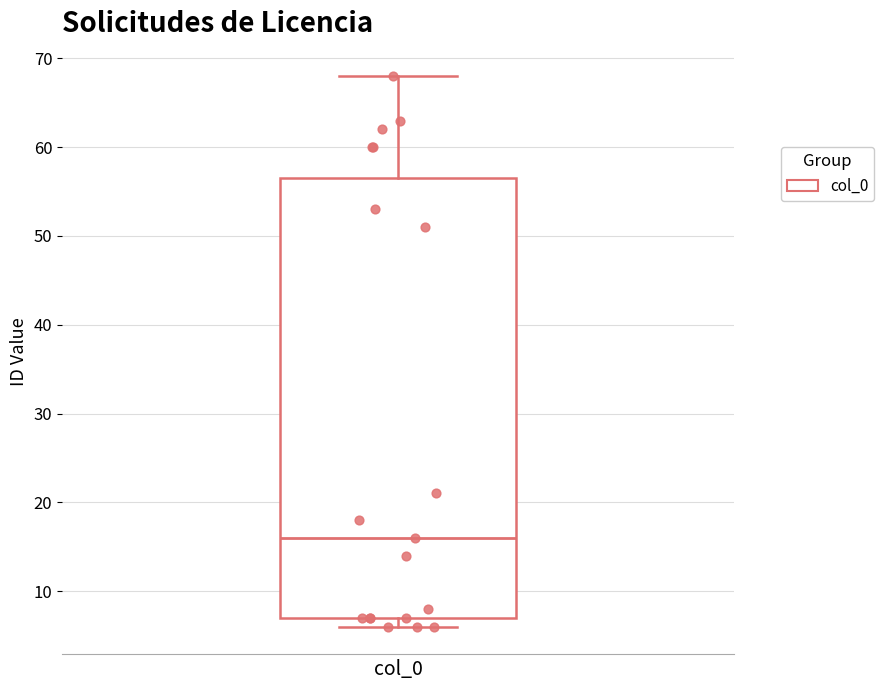

Where is the lower edge of the box for col_0 on the y-axis? The values are not printed on the chart, so give them approximately, as read against the axis.

7